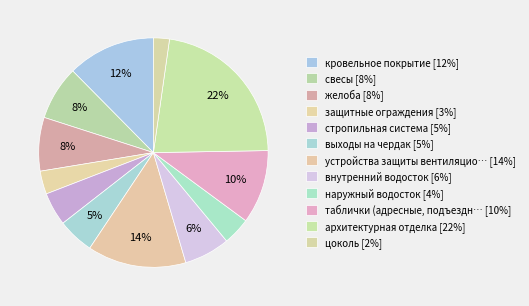

How many slices are in this pie chart?

12